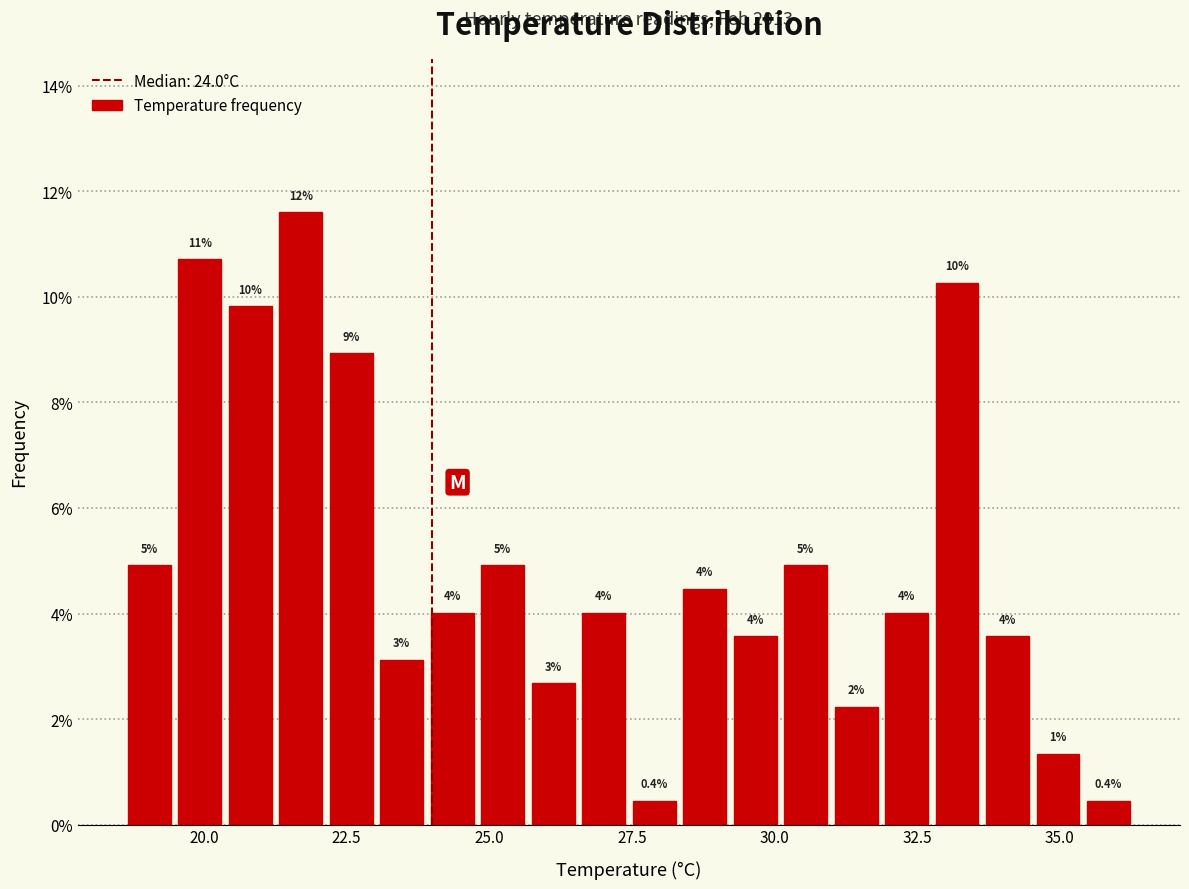

Around what value on the x-axis is the tallest bar? Give the approximate position of its centre, as read against the axis.

21.5